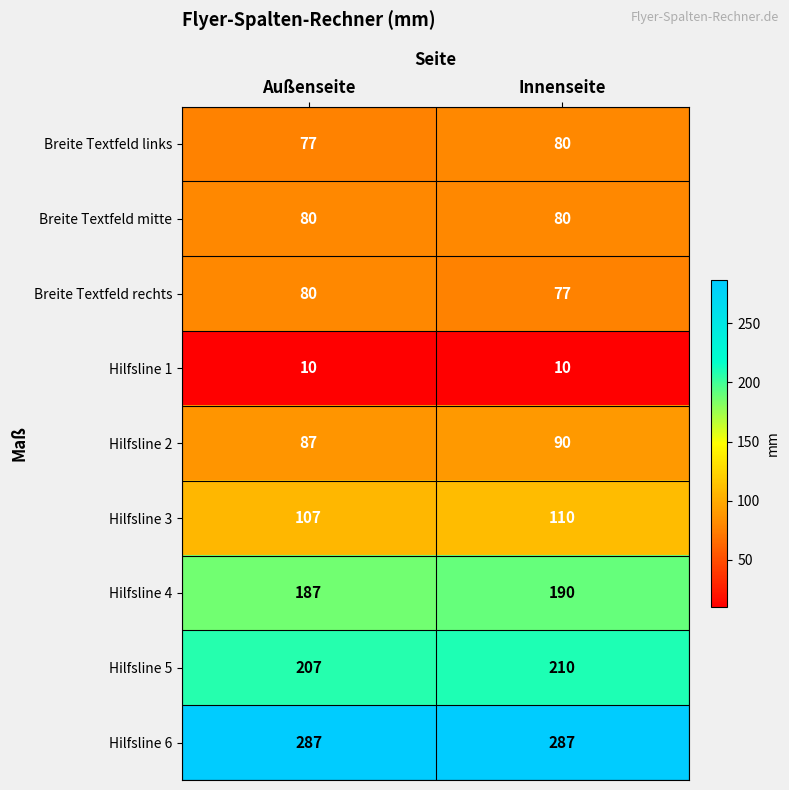

What is the approximate value of Hilfsline 1 at Außenseite?

10